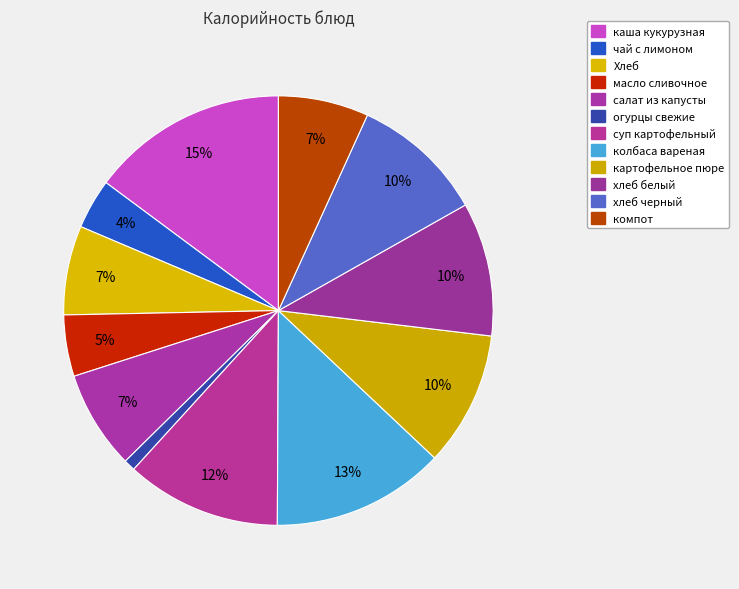

What is the change in value from чай с лимоном to колбаса вареная?

+150.0